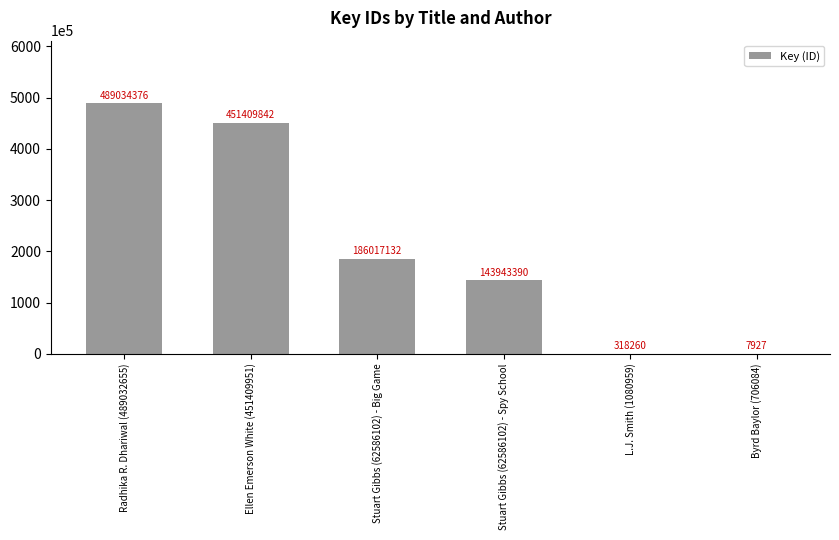

The value at Ellen Emerson White (451409951) is 451409842. True or false?

True